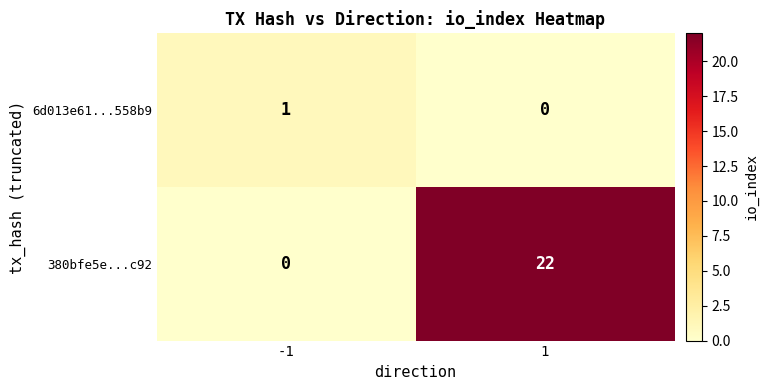

Reading left to right, list all the values displayed in this chart.

6d013e61...558b9: -1=1	1=0
380bfe5e...c92: -1=0	1=22